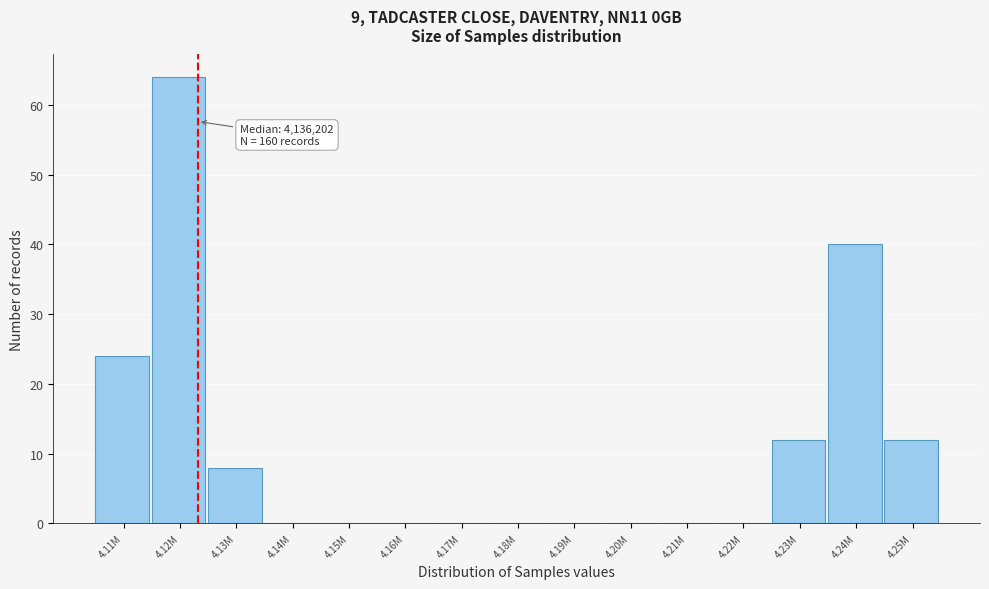

Reading left to right, list all the values displayed in this chart.

4.11M=24	4.12M=64	4.13M=8	4.14M=0	4.15M=0	4.16M=0	4.17M=0	4.18M=0	4.19M=0	4.20M=0	4.21M=0	4.22M=0	4.23M=12	4.24M=40	4.25M=12